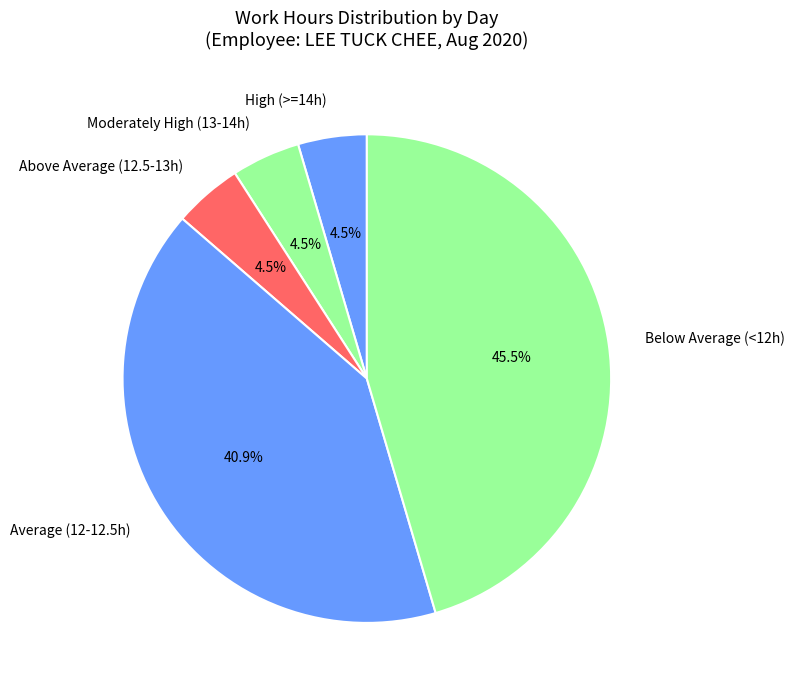

Is the sum of Above Average (12.5-13h) and Moderately High (13-14h) greater than half?

No